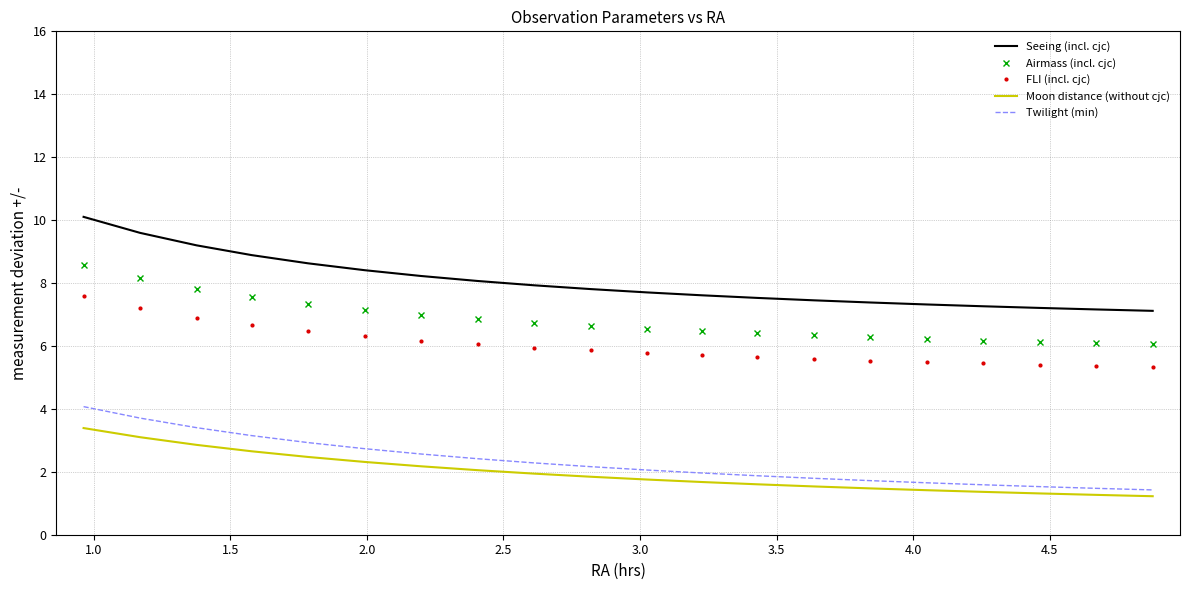

What is the difference between the maximum and minimum values in the Airmass (incl. cjc) series?

2.5